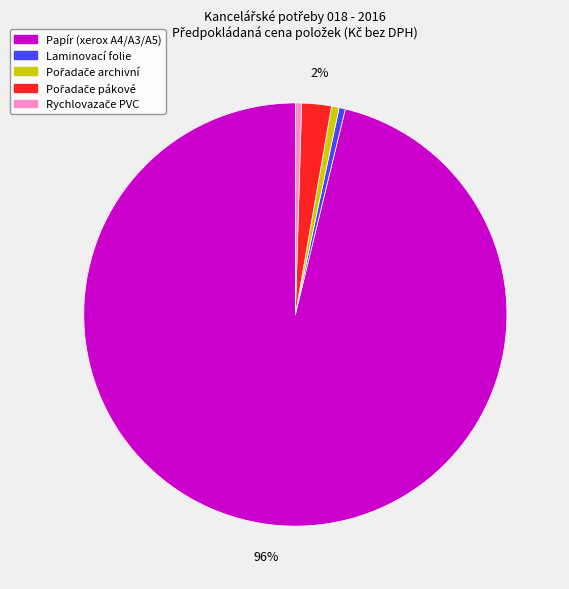

To the nearest percent, what is the average slice percentage?

20%